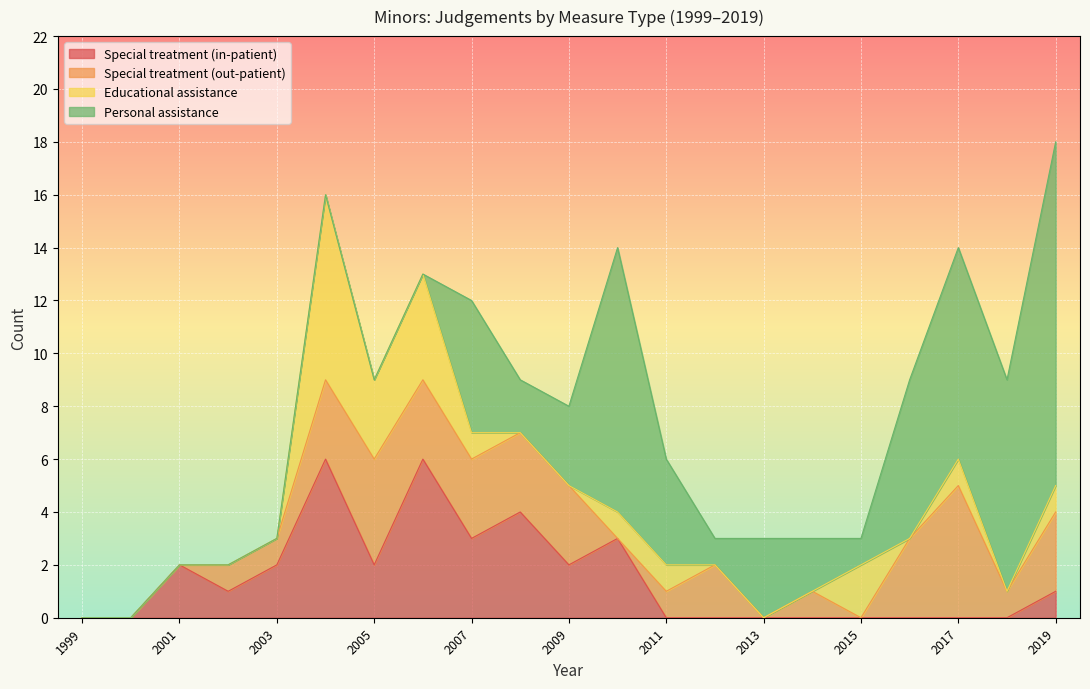

Which category has the lowest value in the Personal assistance series?

1999